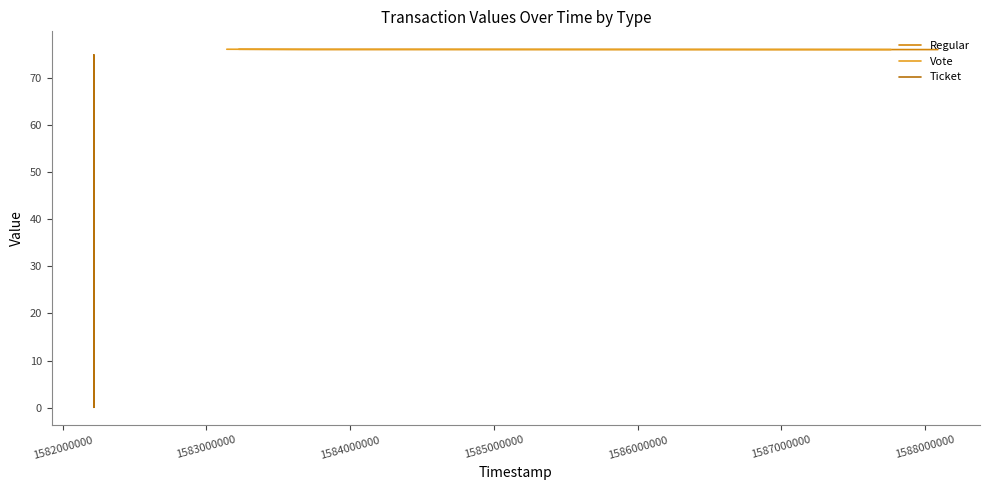

True or false: Vote and Regular intersect in this chart.

False